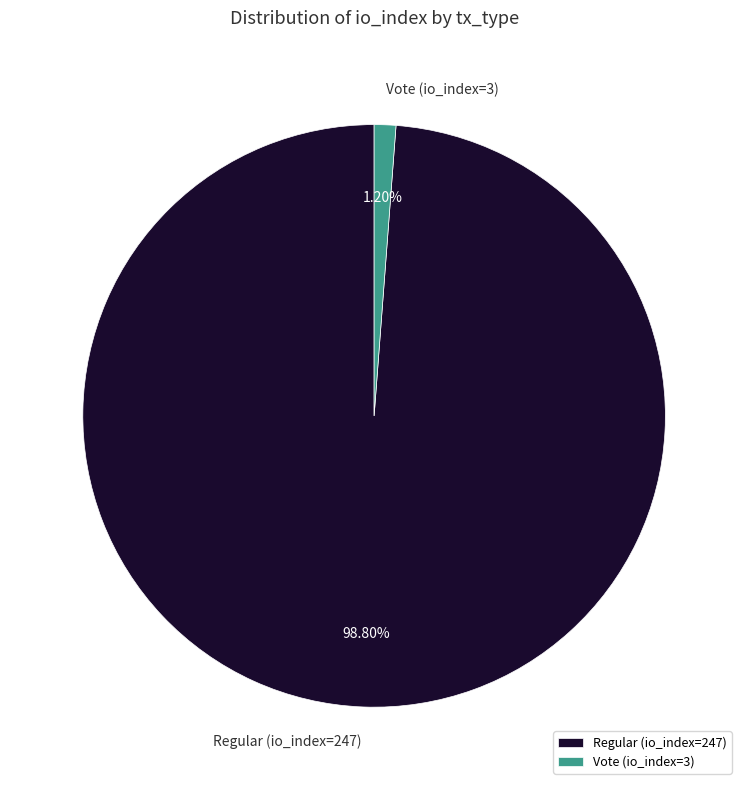

Which has a higher value, Vote (io_index=3) or Regular (io_index=247)?

Regular (io_index=247)